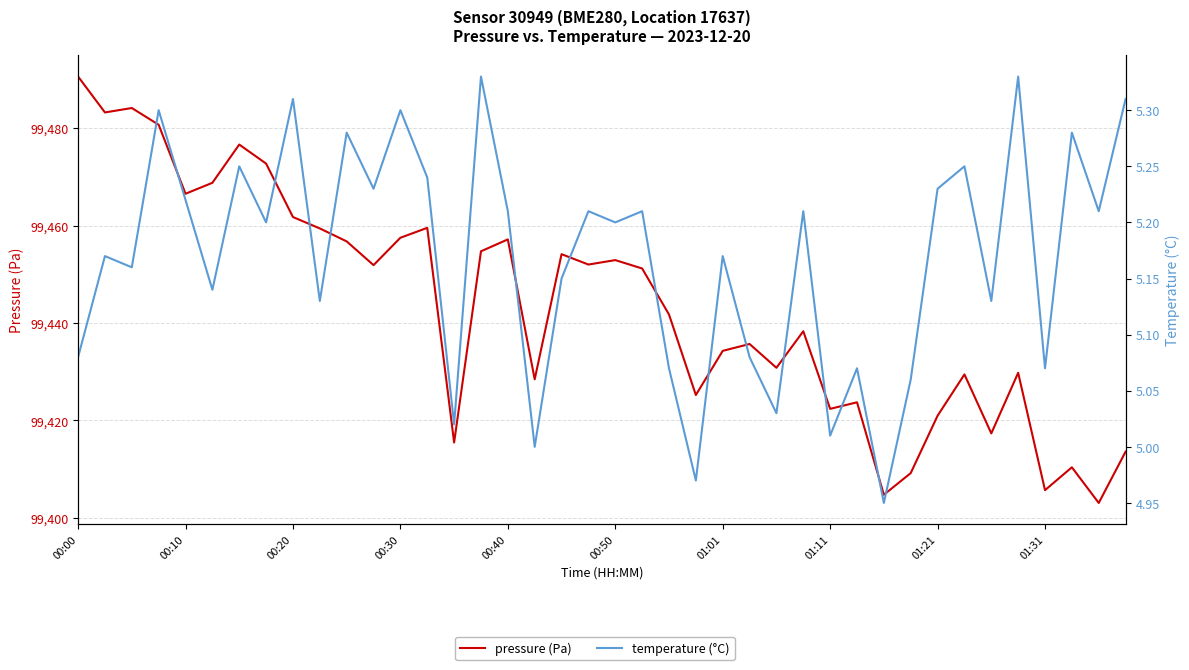

True or false: temperature (°C) and pressure (Pa) cross at least once.

False